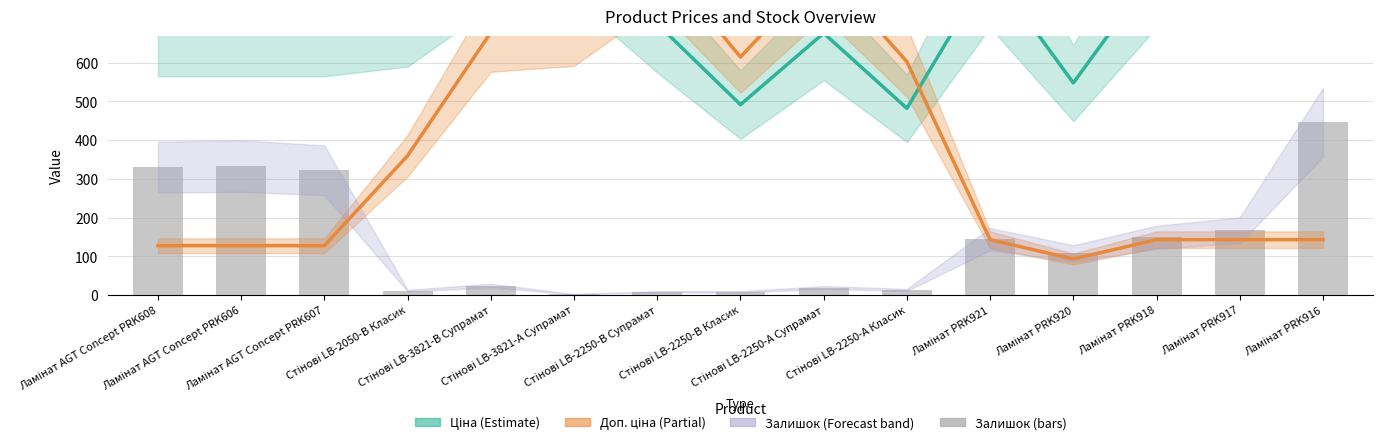

What is the value of the Доп. ціна (÷8) bar at the 8th from the left?

614.7